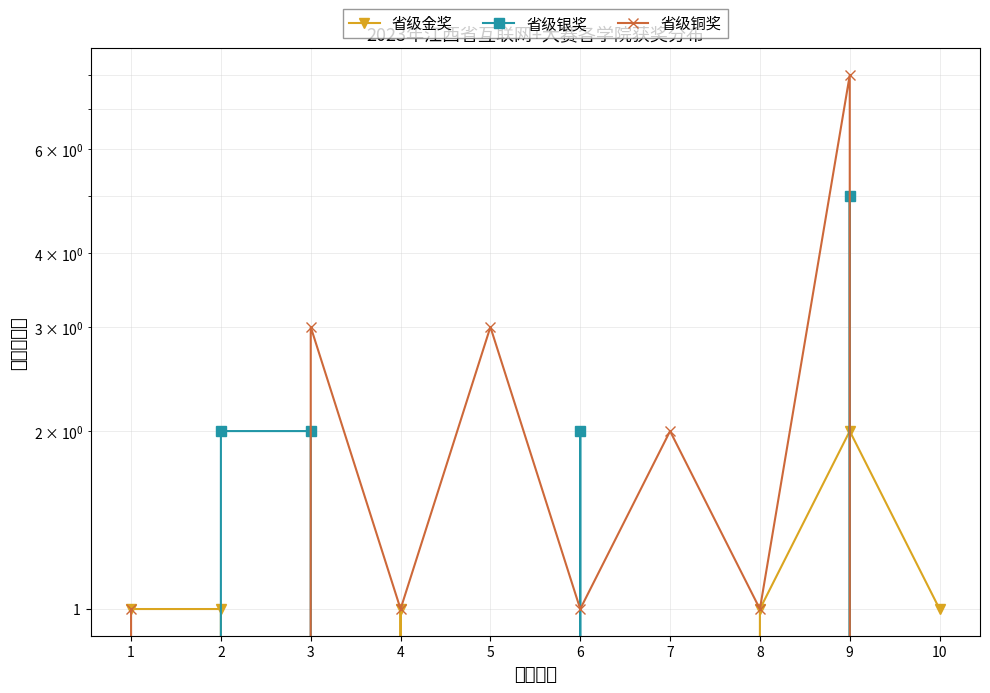

True or false: 省级银奖 has more than 2 points higher than both neighbors.

False